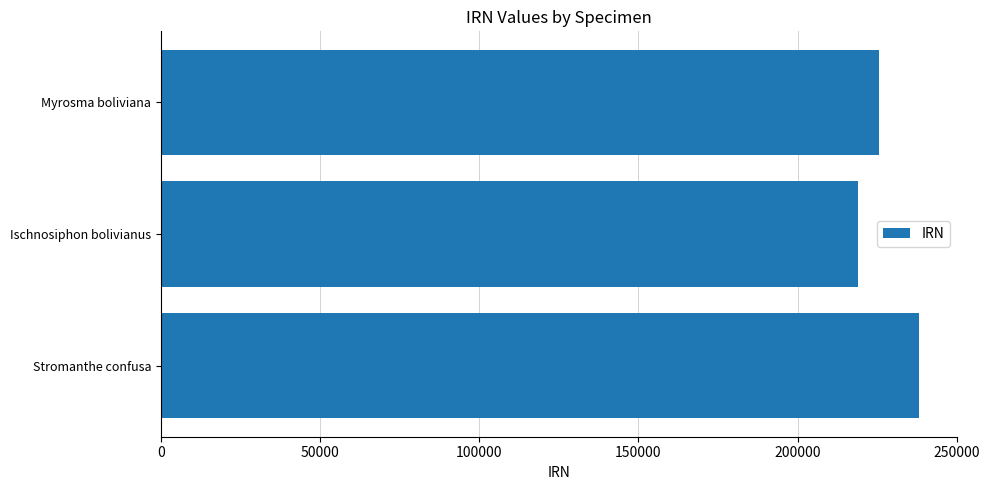

What is the sum of all values?

682624